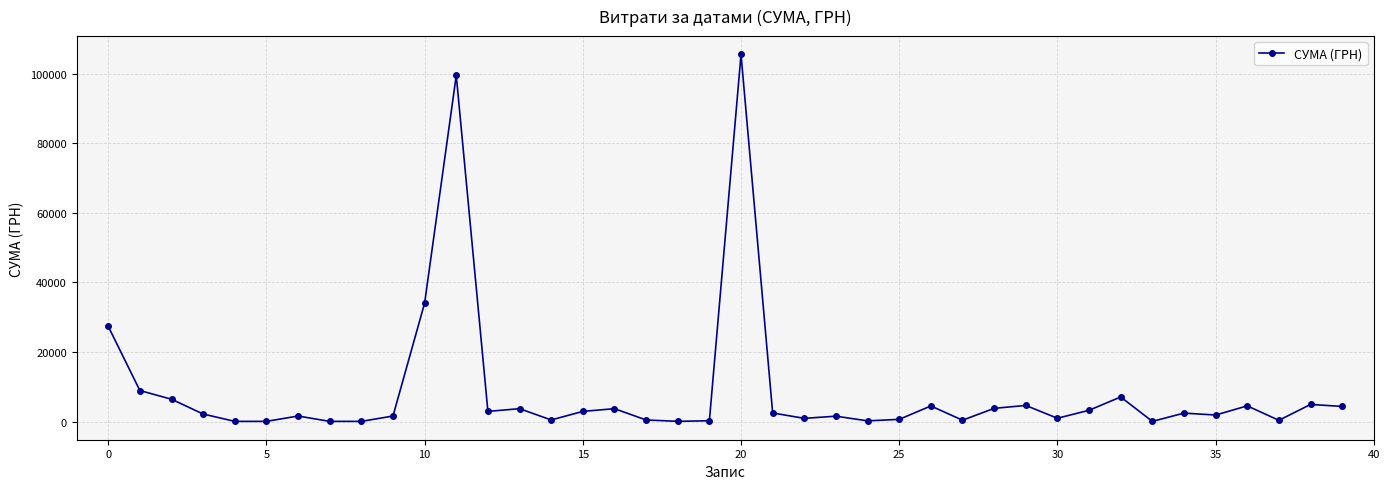

What is the maximum value shown in the chart?

105471.0